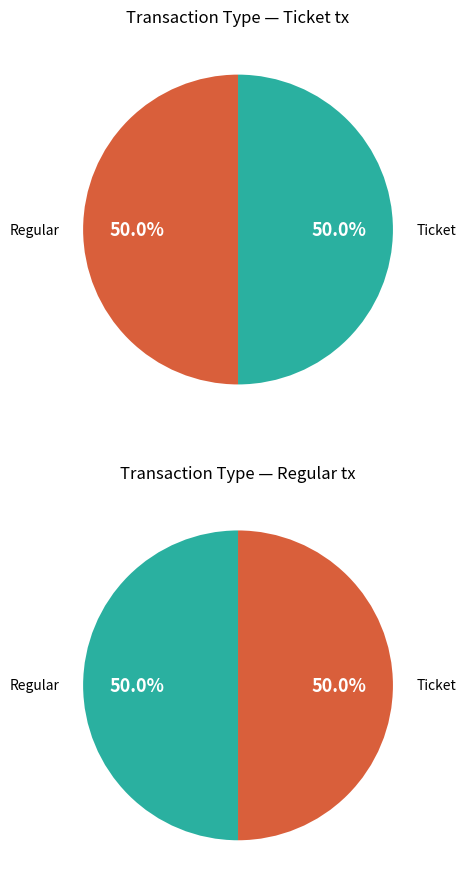

Which has a higher value, Regular tx (io_index=7) or Ticket tx (io_index=0)?

Regular tx (io_index=7)